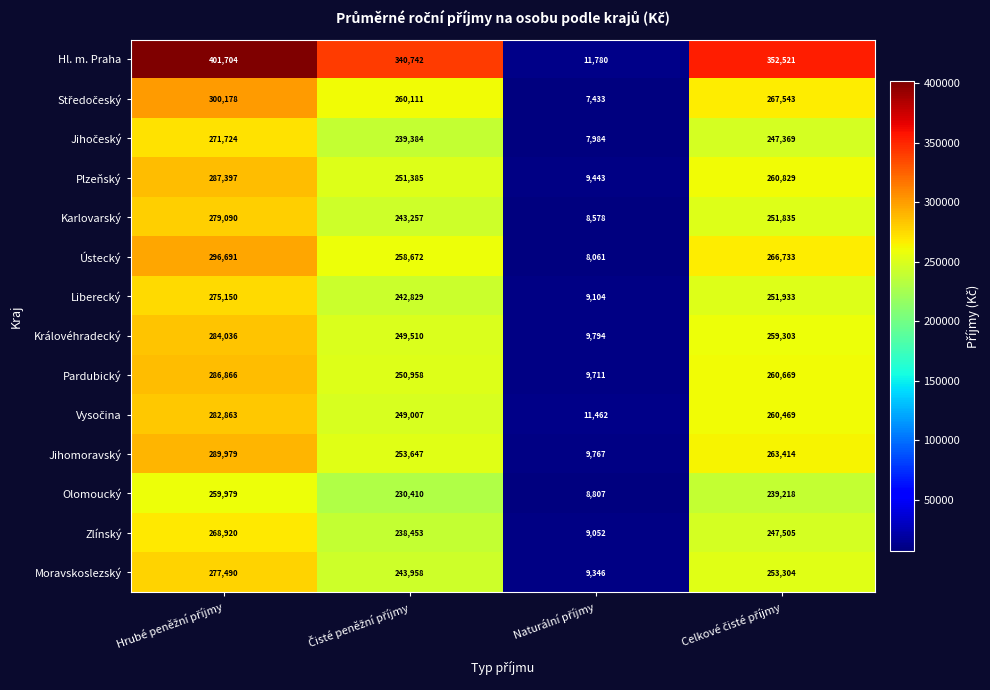

At how many categories does at least one series exceed 302821?

3